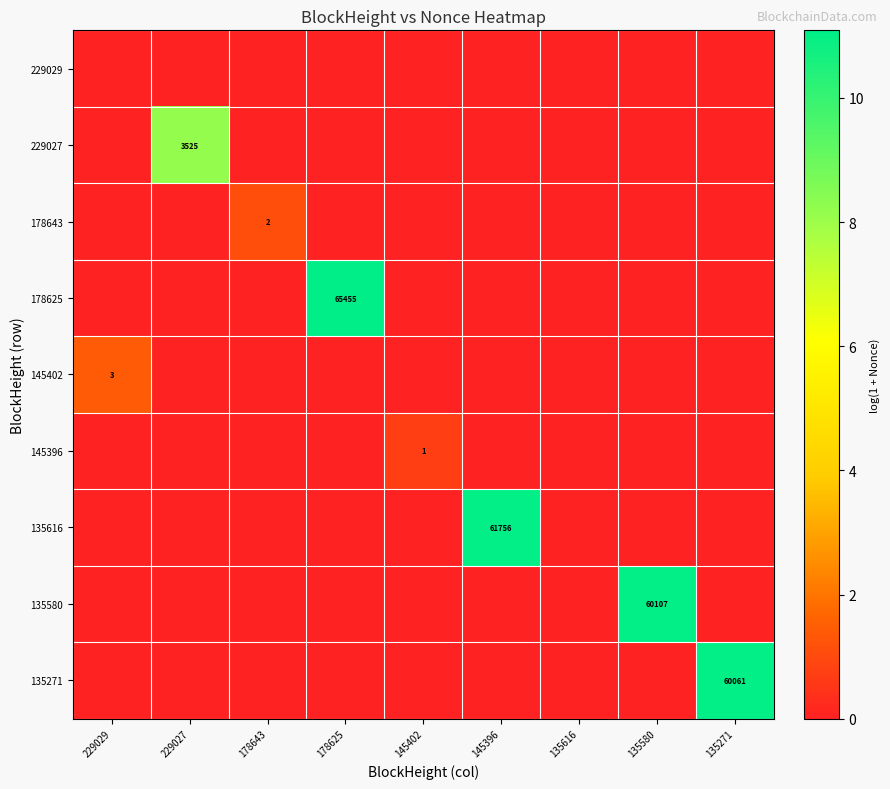

At which category is the sum across all series the highest?

178625